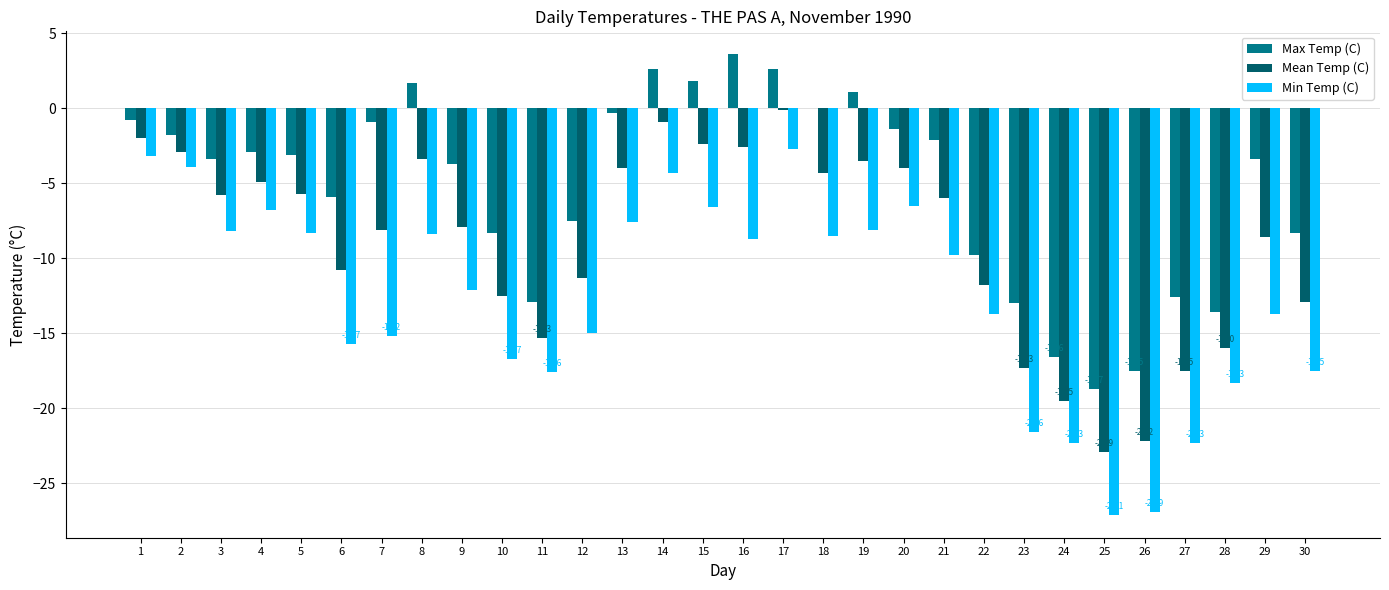

Read the Max Temp (C) value at 30.

-8.3